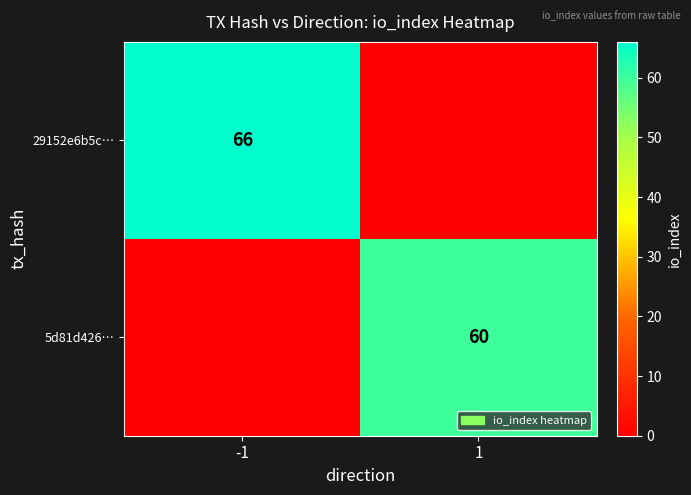

At how many categories does at least one series exceed 1?

2